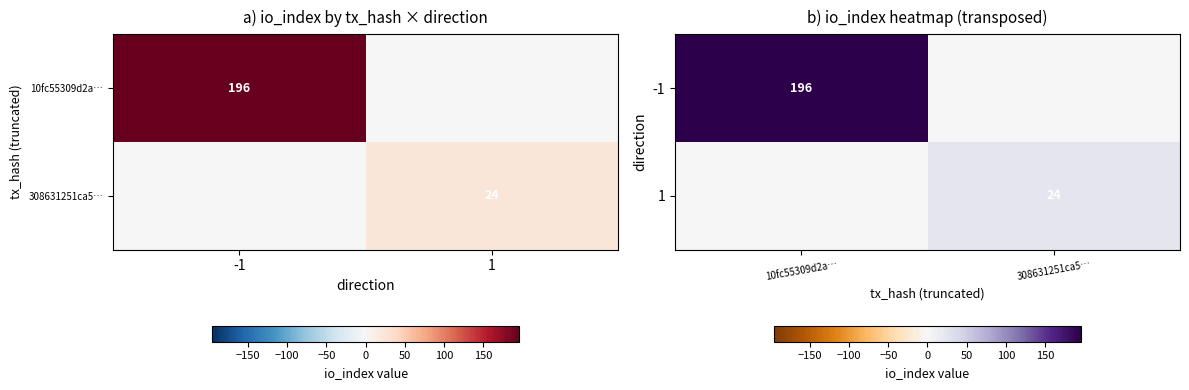

What is the total value across all series at 10fc55309d2a…?

196